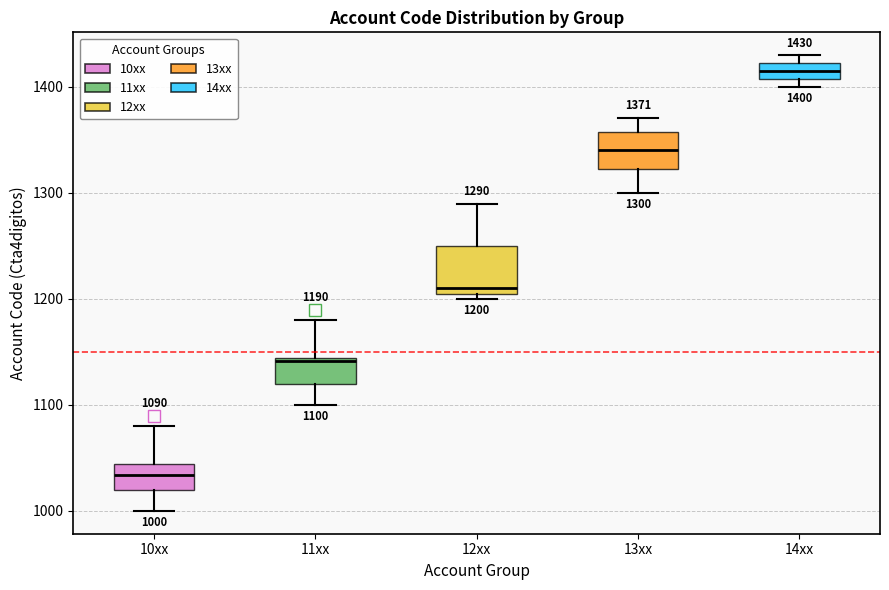

Which box has the highest median line?

14xx